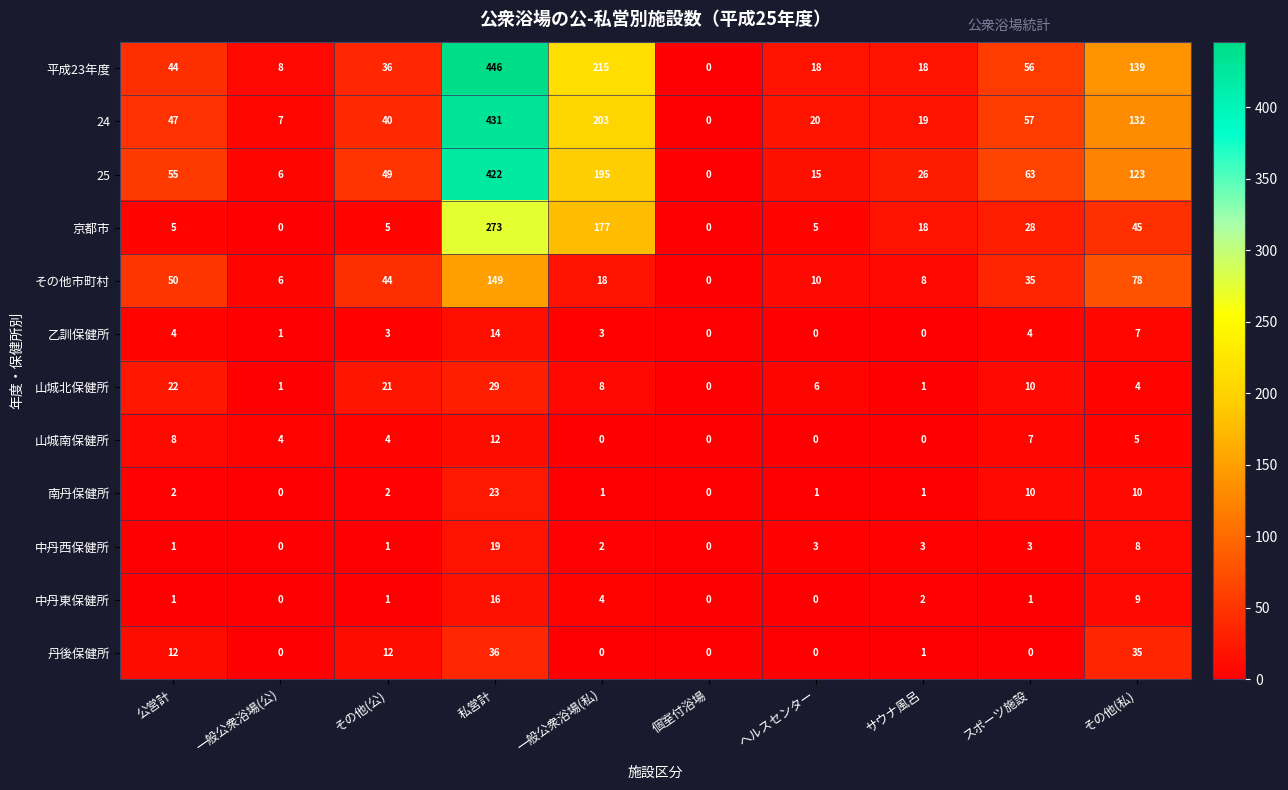

How many values in the 乙訓保健所 series are below 3?

4